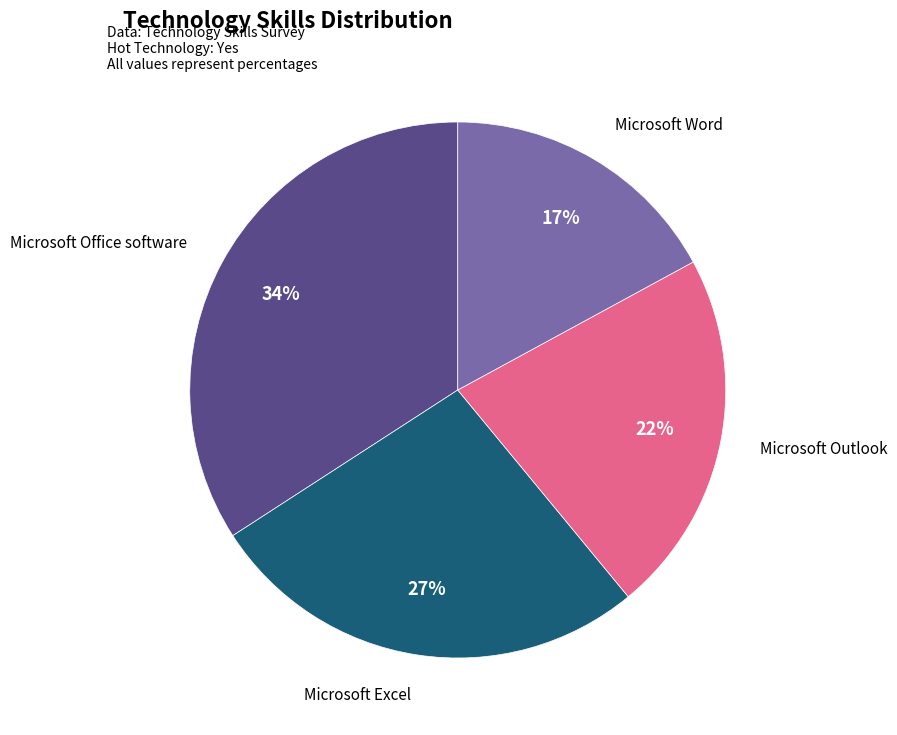

Does any single category account for the majority?

No